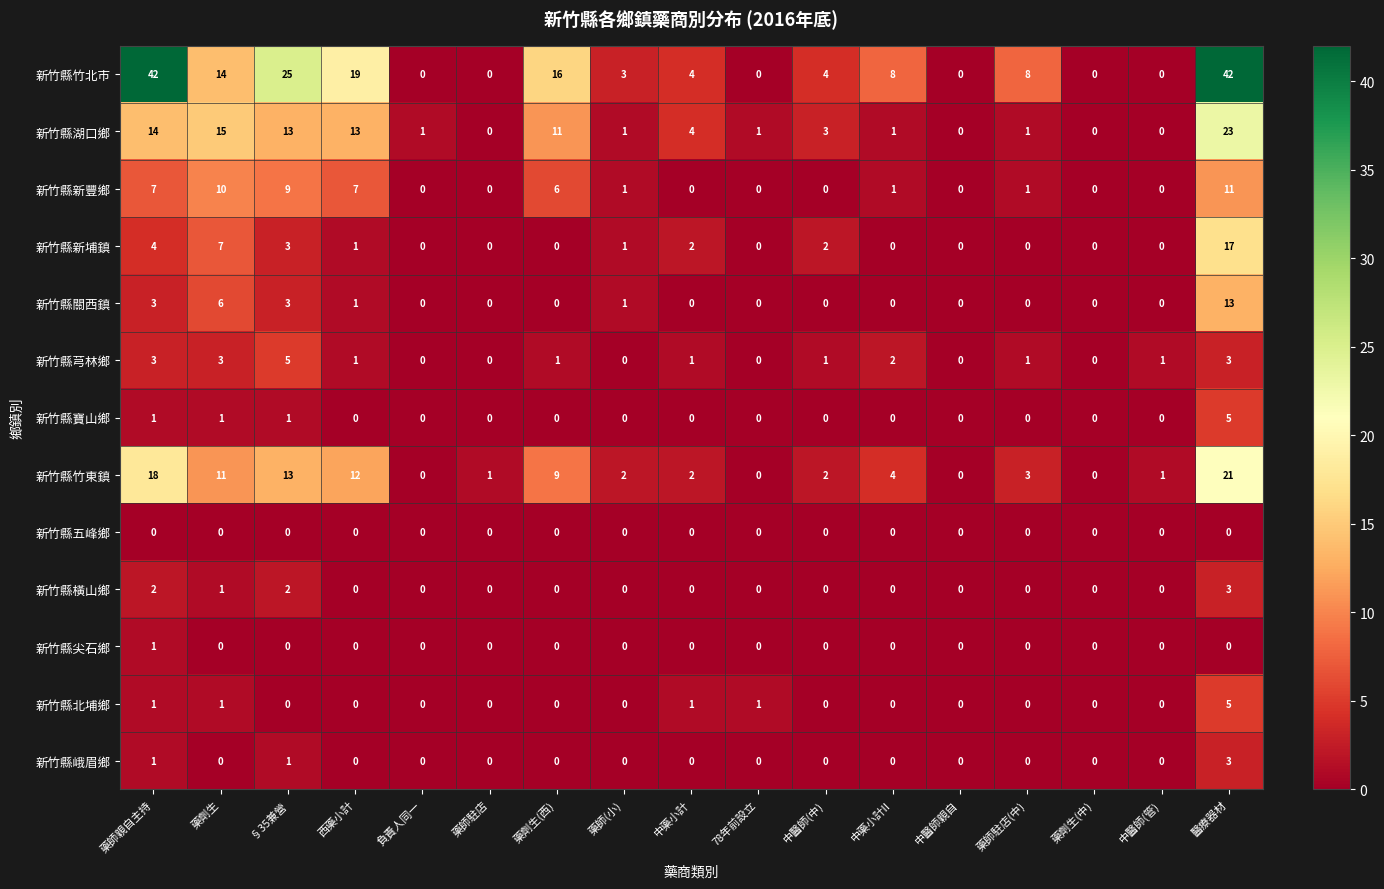

What is the sum of all 新竹縣寶山鄉 values?

8